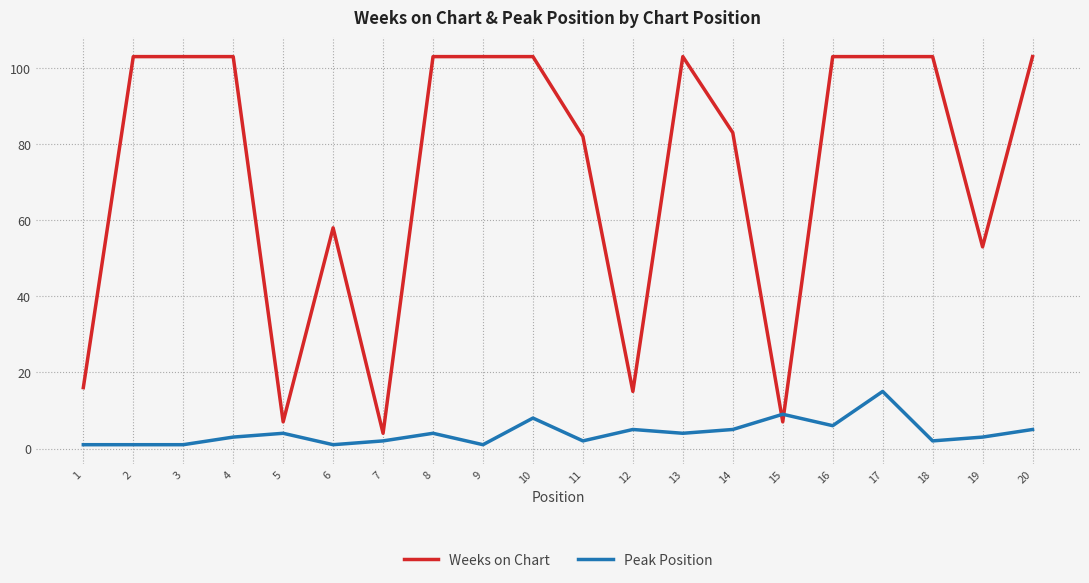

Reading left to right, transcribe all the data shown in this chart.

Weeks on Chart: 1=16	2=103	3=103	4=103	5=7	6=58	7=4	8=103	9=103	10=103	11=82	12=15	13=103	14=83	15=7	16=103	17=103	18=103	19=53	20=103
Peak Position: 1=1	2=1	3=1	4=3	5=4	6=1	7=2	8=4	9=1	10=8	11=2	12=5	13=4	14=5	15=9	16=6	17=15	18=2	19=3	20=5